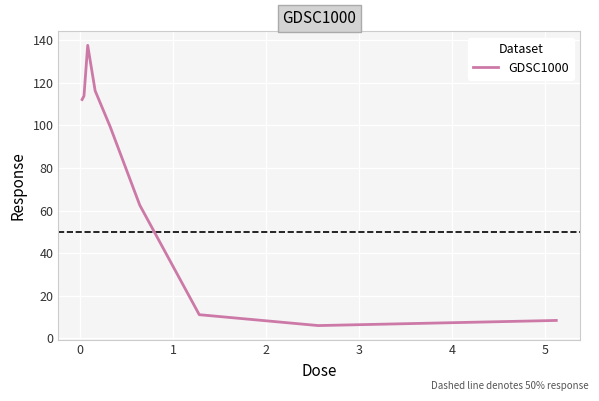

What is the greatest value displayed?

137.5